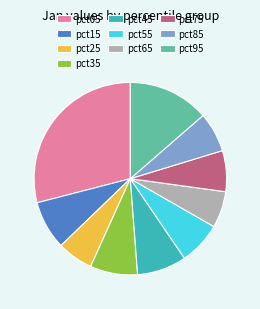

True or false: pct75 accounts for 1% of the total.

False